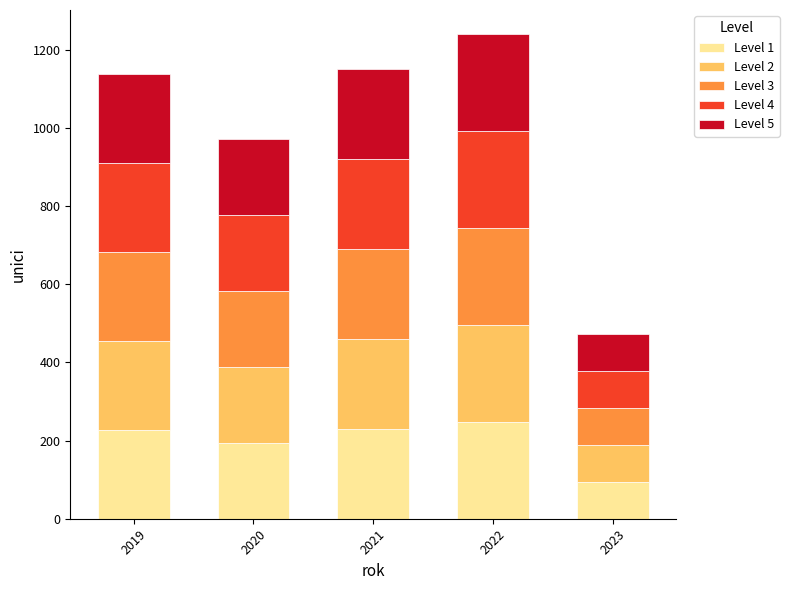

What is the total value across all series at 2020?

973.0